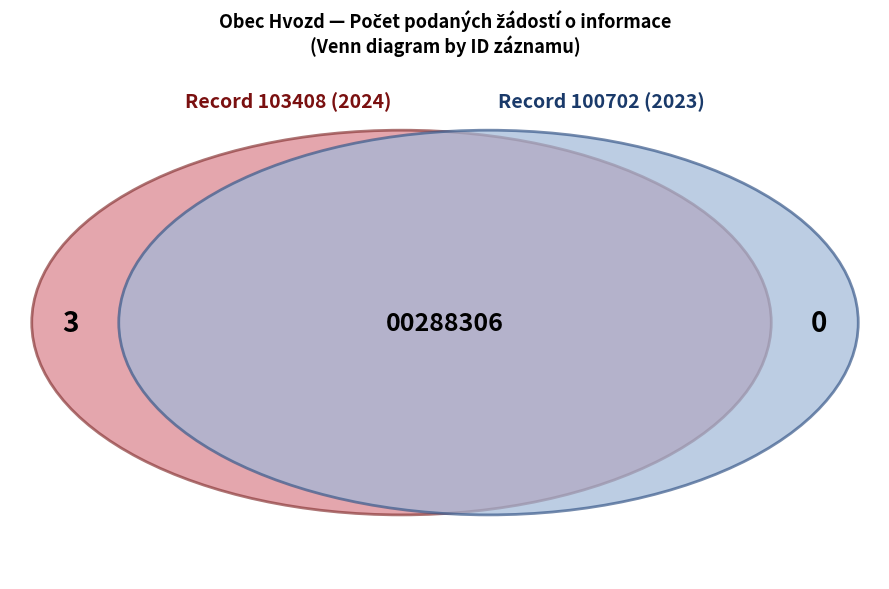

Is it true that 103408 is 86% of the pie?

False